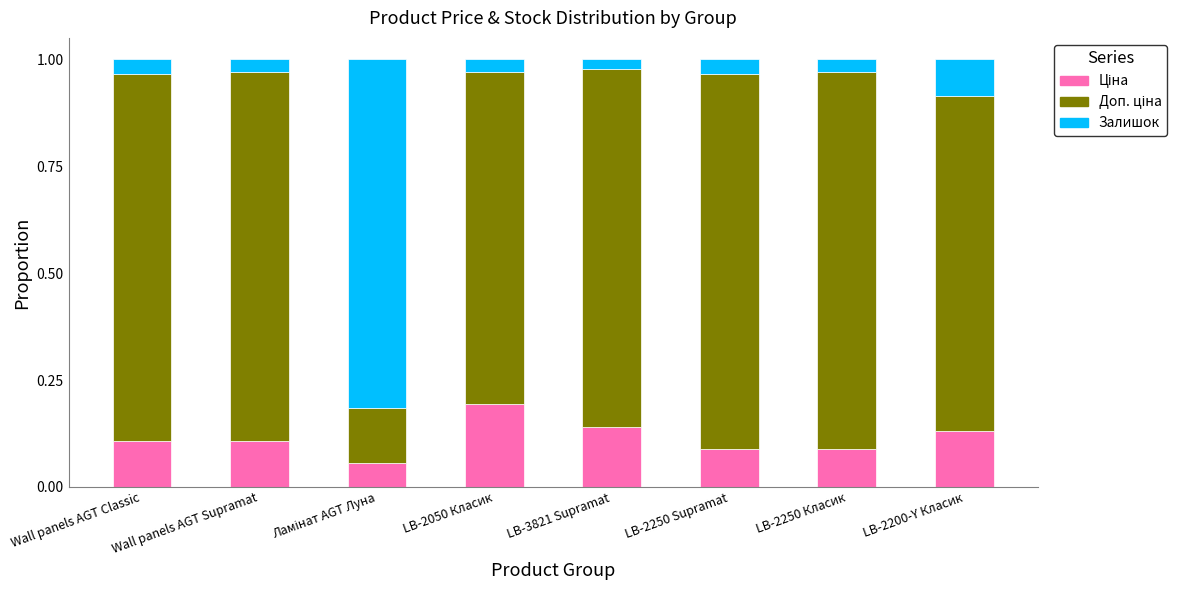

What is the total value across all series at Wall panels AGT Classic?

1.0